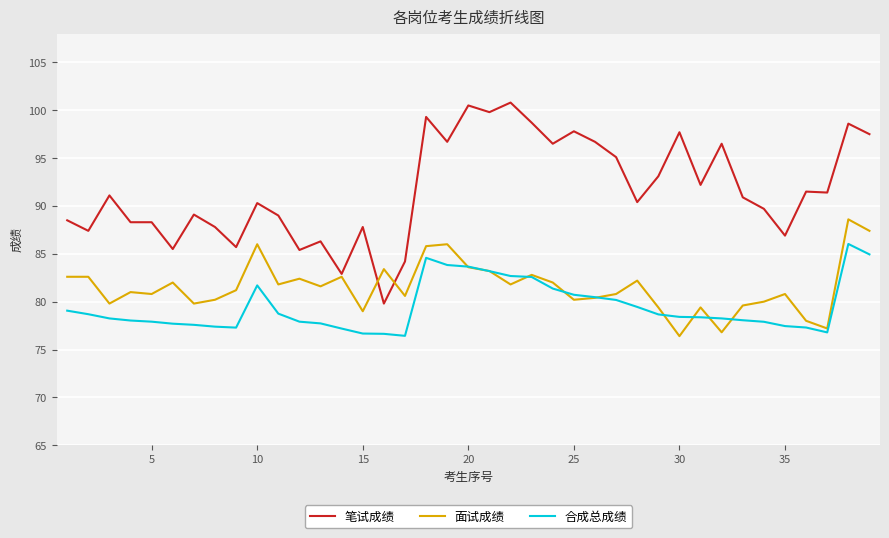

What is the difference between the second highest and minimum values in the 合成总成绩 series?

8.5